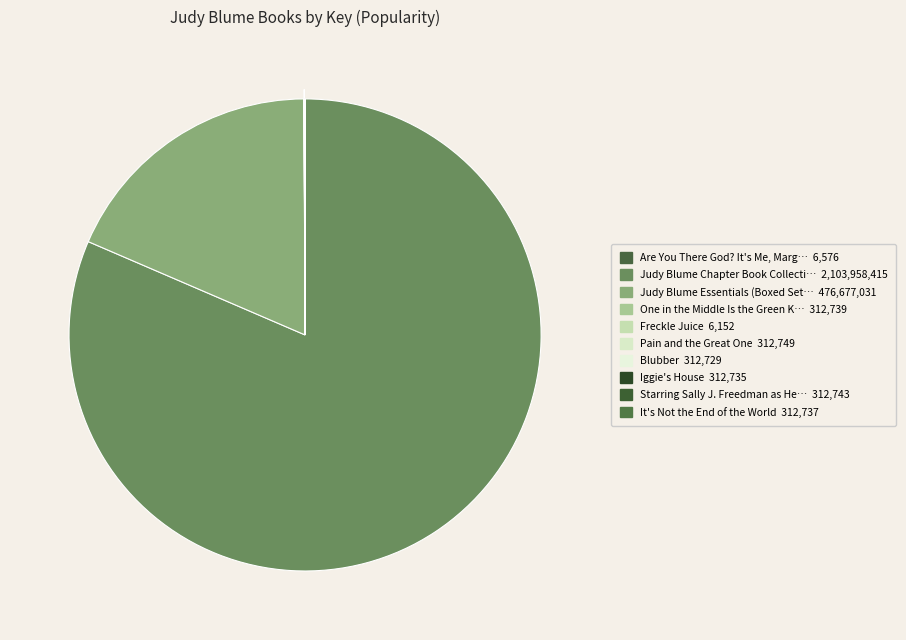

Does any single category account for the majority?

Yes